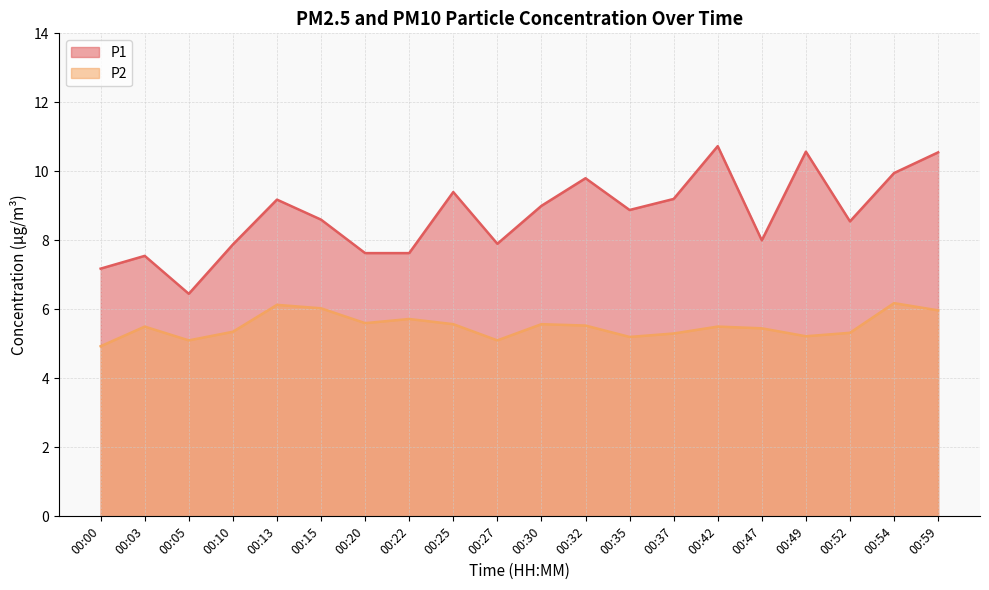

List the series in order of their peak value, highest first.

P1, P2